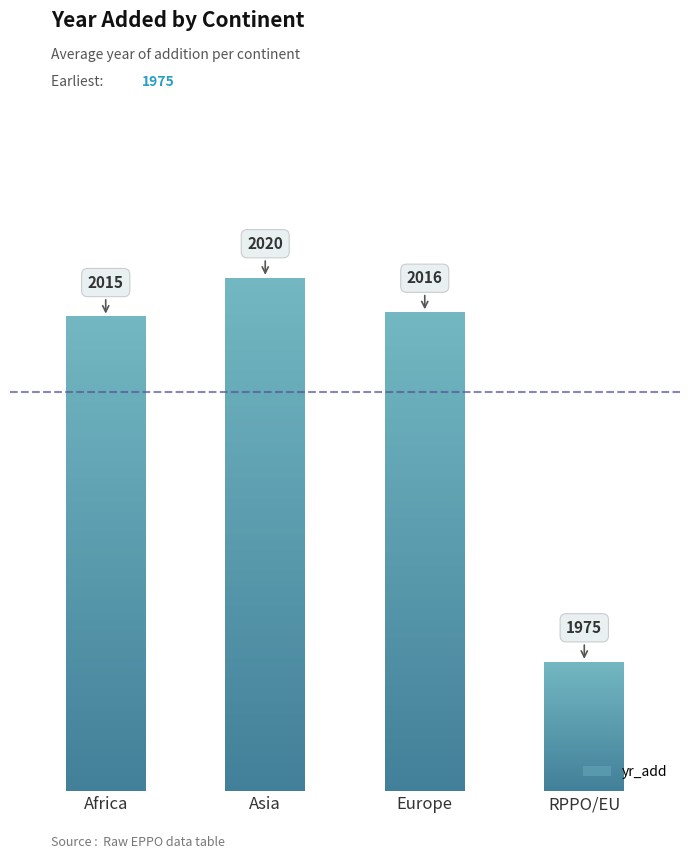

At which category does the chart reach its minimum across all series?

RPPO/EU